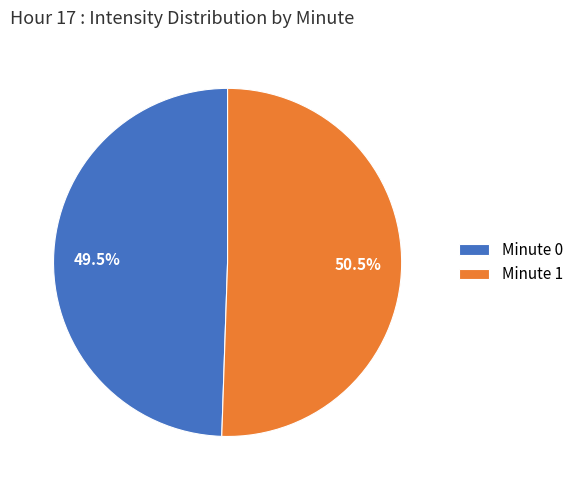

To the nearest percent, what is the difference between the largest and smallest slice percentages?

1%